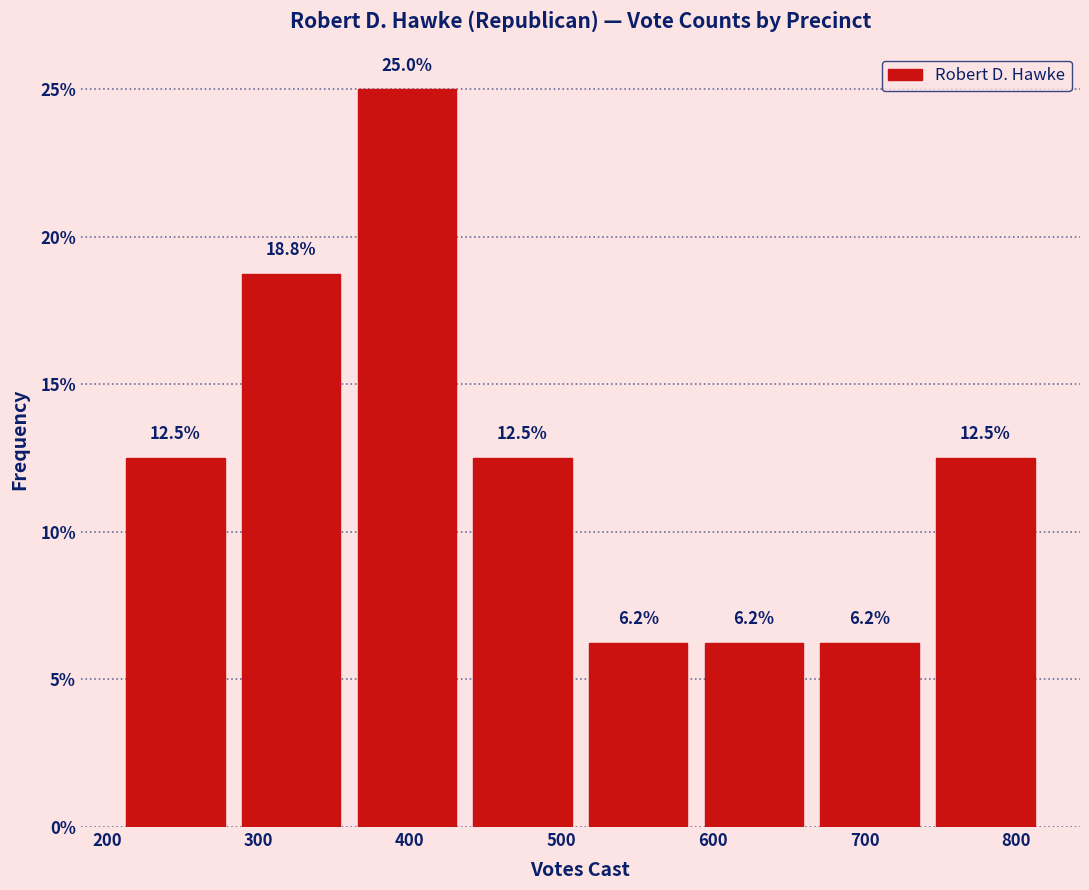

Which range on the x-axis has the tallest bar?

360 to 440